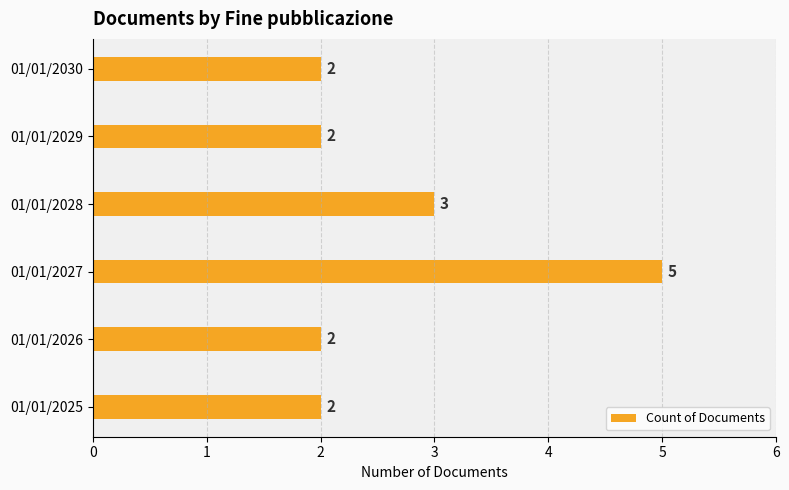

What is the difference between the maximum and minimum values?

3